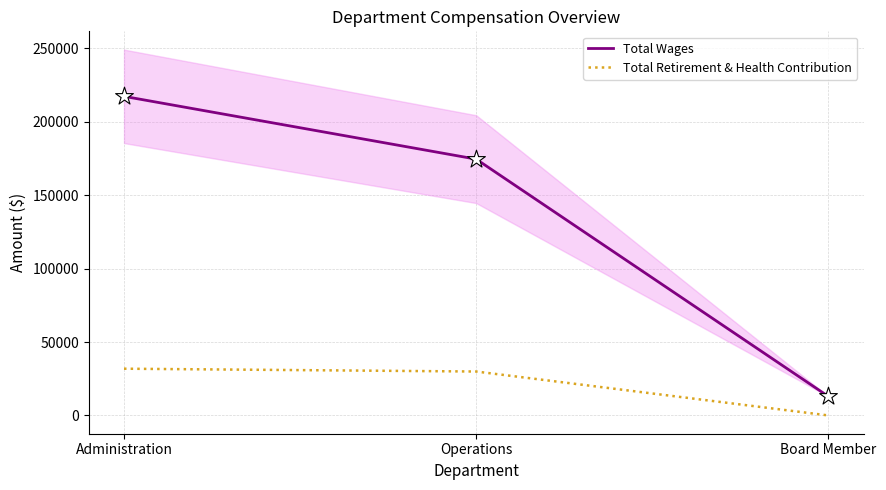

Which series contains the highest Y value?

Total Wages